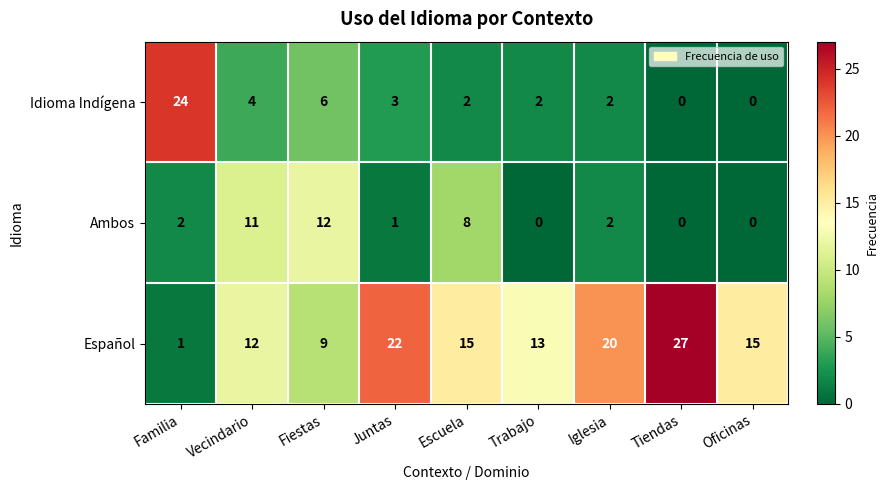

Reading right to left, transcribe all the data shown in this chart.

Idioma Indígena: 0	0	2	2	2	3	6	4	24
Ambos: 0	0	2	0	8	1	12	11	2
Español: 15	27	20	13	15	22	9	12	1